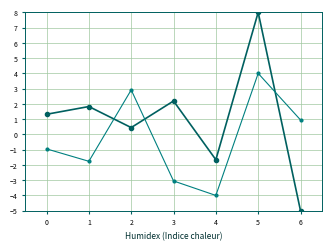

At which category is the sum across all series the highest?

5